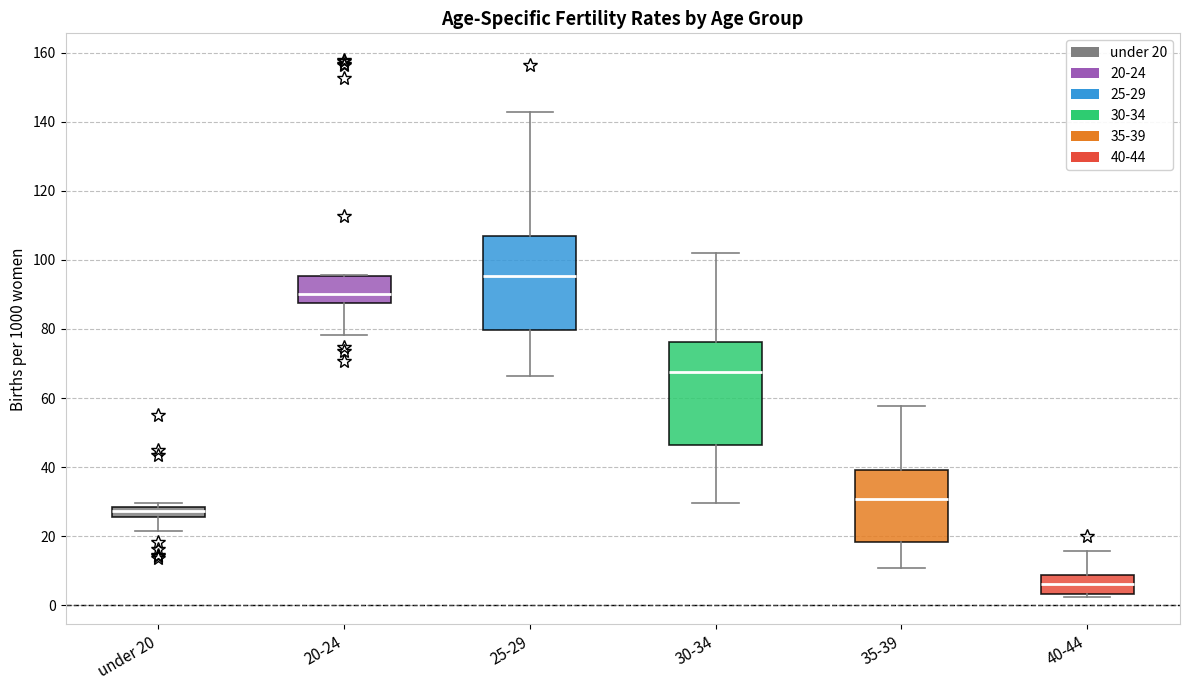

Which box's median line is the lowest?

40-44